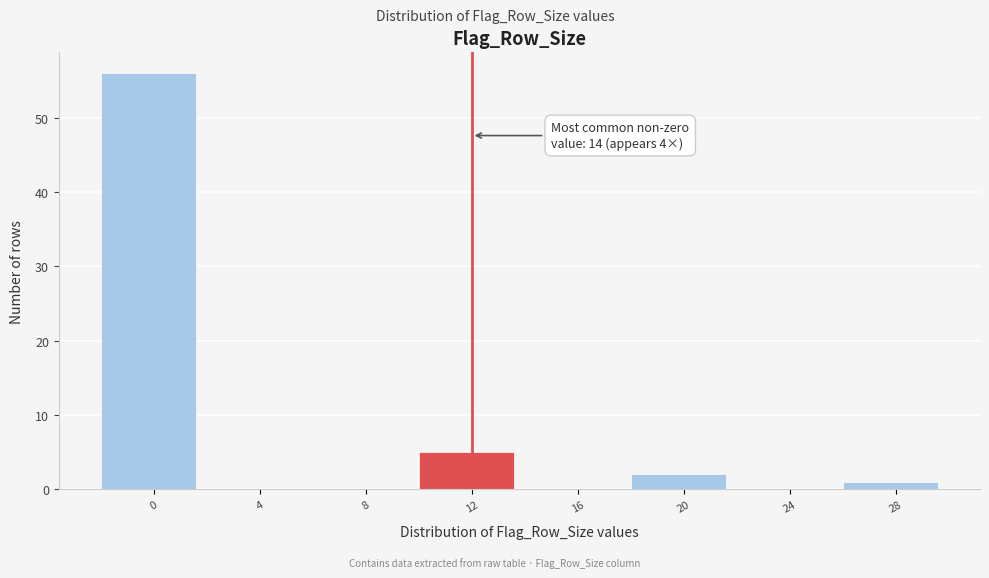

Reading right to left, extract all data points from this chart.

28=1	24=0	20=2	16=0	12=5	8=0	4=0	0=56